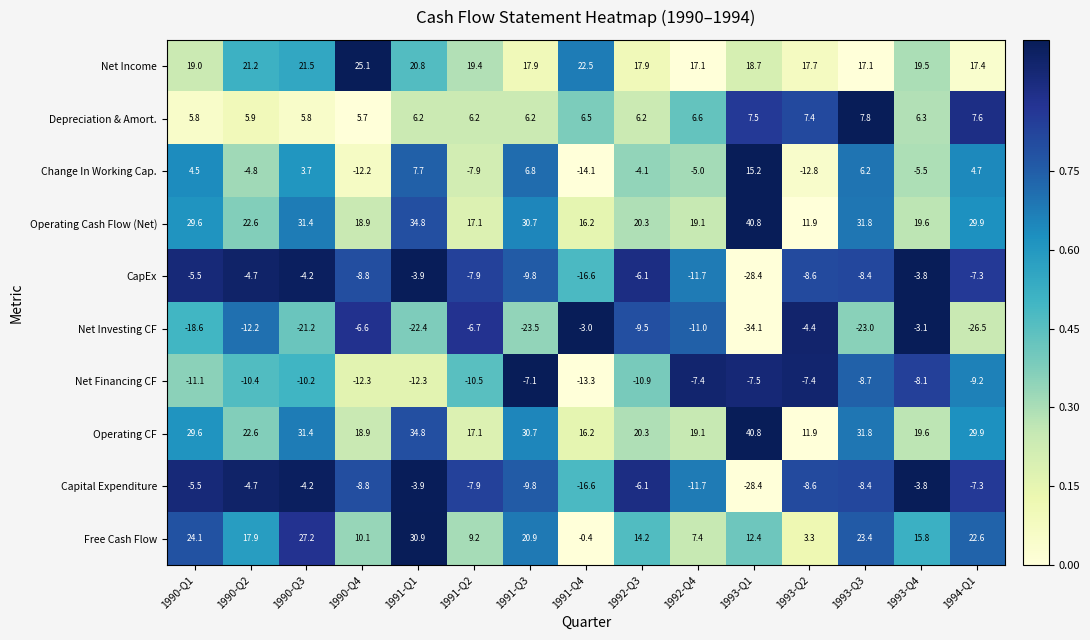

What is the average value of the Operating Cash Flow (Net) series?

25.0